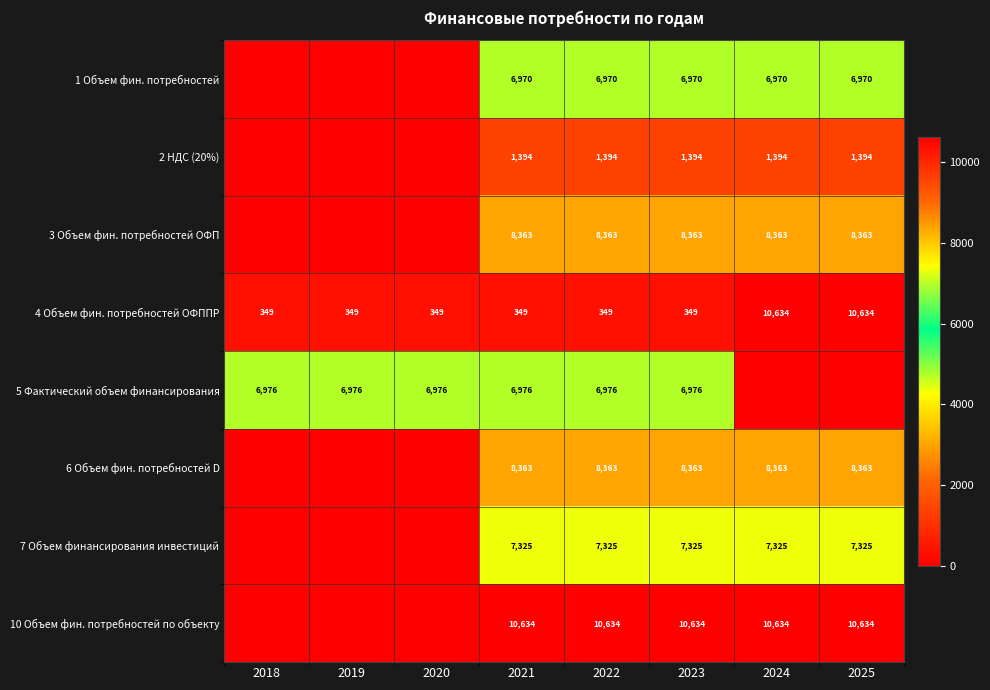

How many values in the 4 Объем фин. потребностей ОФППР series exceed 349?

2